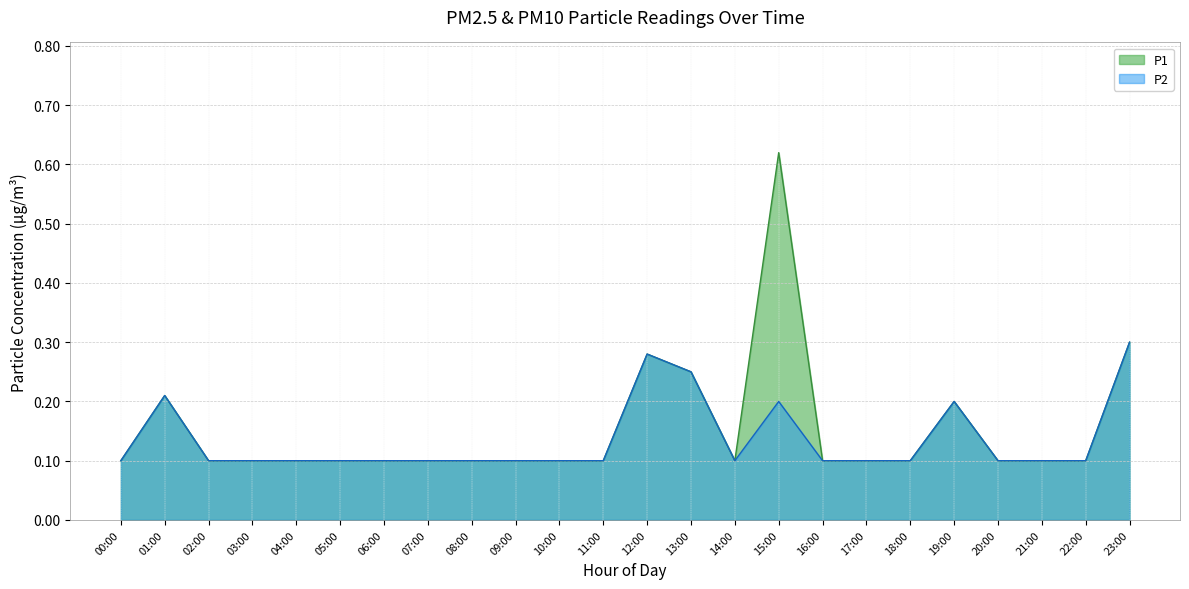

Is the value of P1 at 20:00 greater than the value of P2 at 05:00?

No